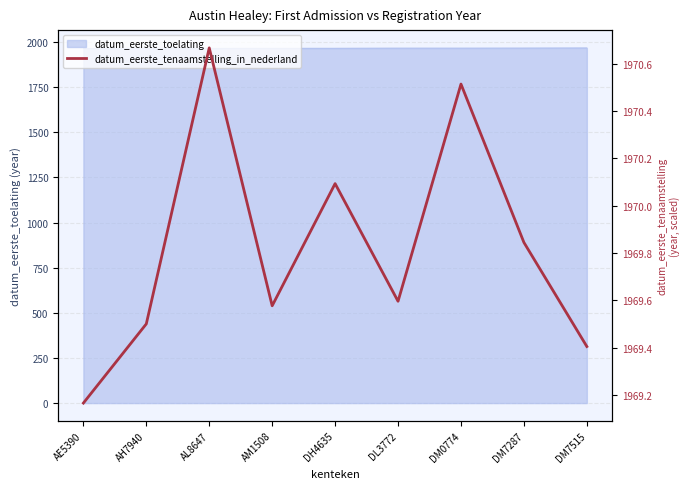

Reading left to right, list all the values displayed in this chart.

1969.2	1969.5	1970.7	1969.6	1970.1	1969.6	1970.5	1969.8	1969.4